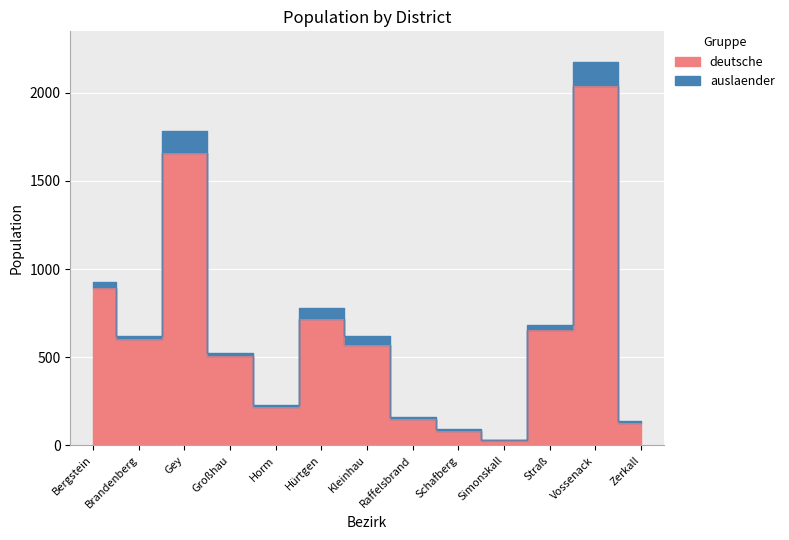

What is the value of the 8th point from the left?

148